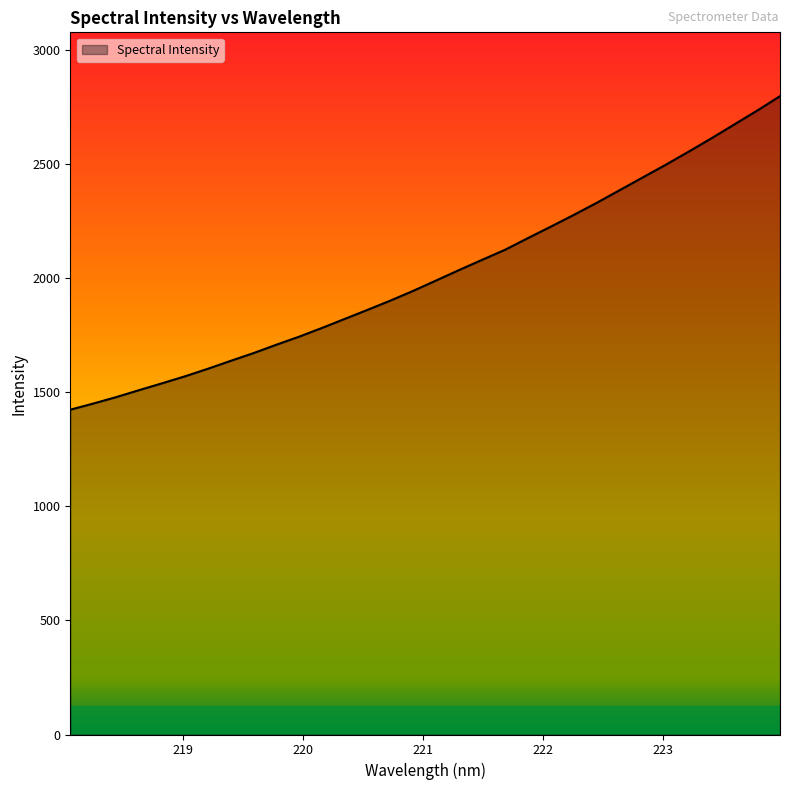

What is the difference between the maximum and minimum values?

1374.3